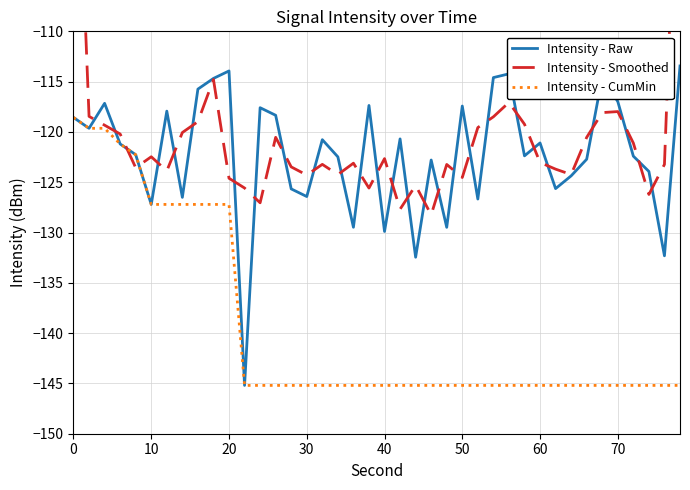

What is the minimum value for Intensity - Raw?

-145.2